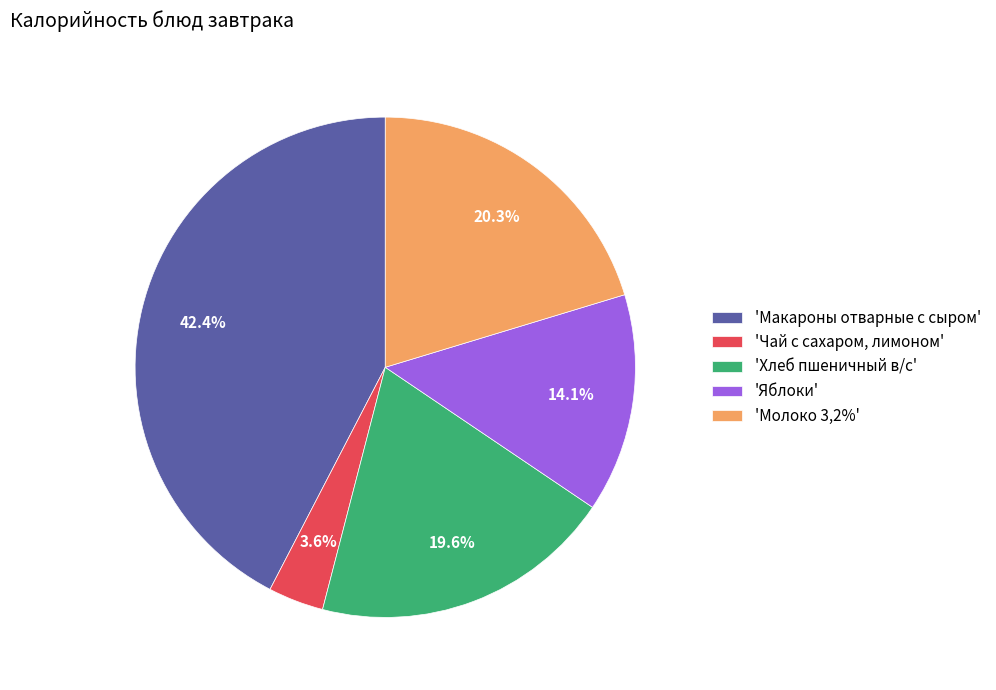

What is the largest slice in the pie chart?

'Макароны отварные с сыром'